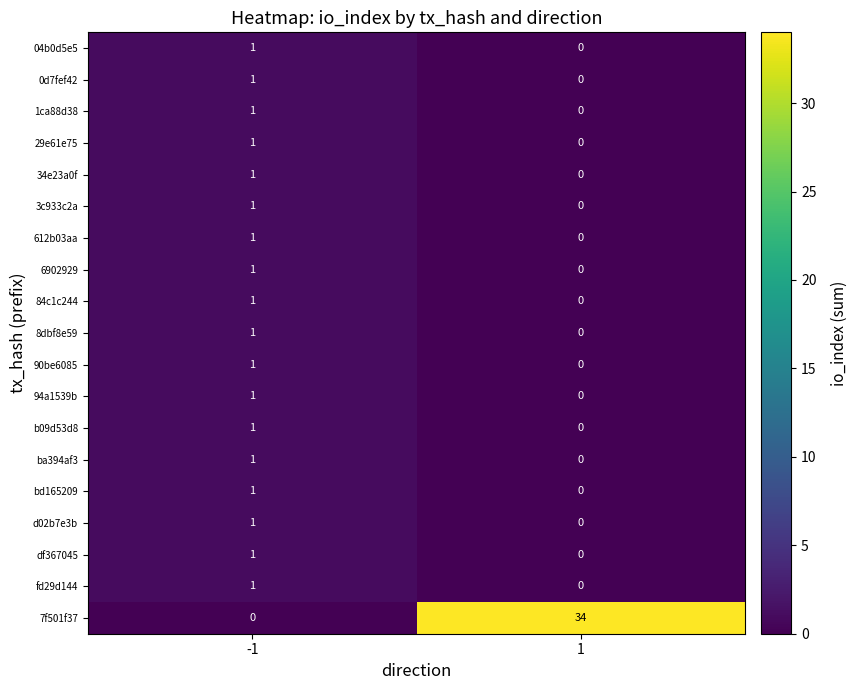

What is the spread (max minus min) of values at -1?

1